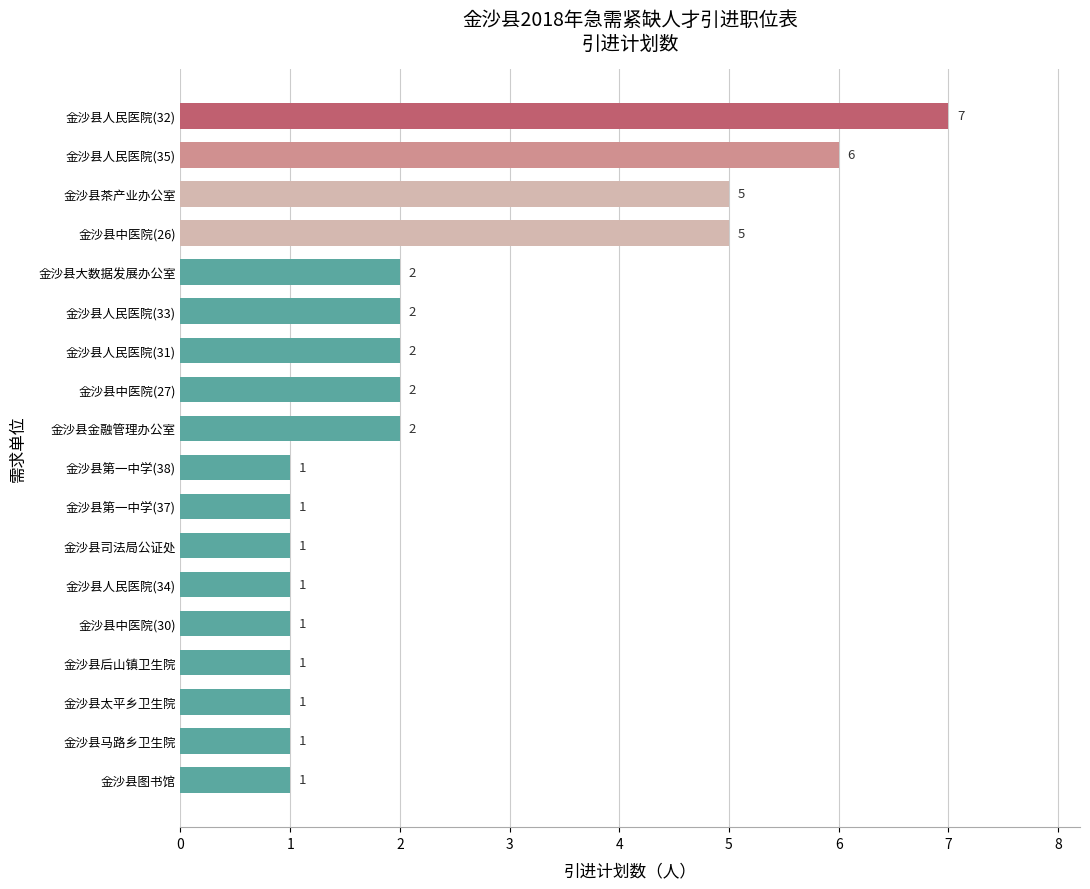

Is it true that the value at 金沙县人民医院(33) is 3?

False